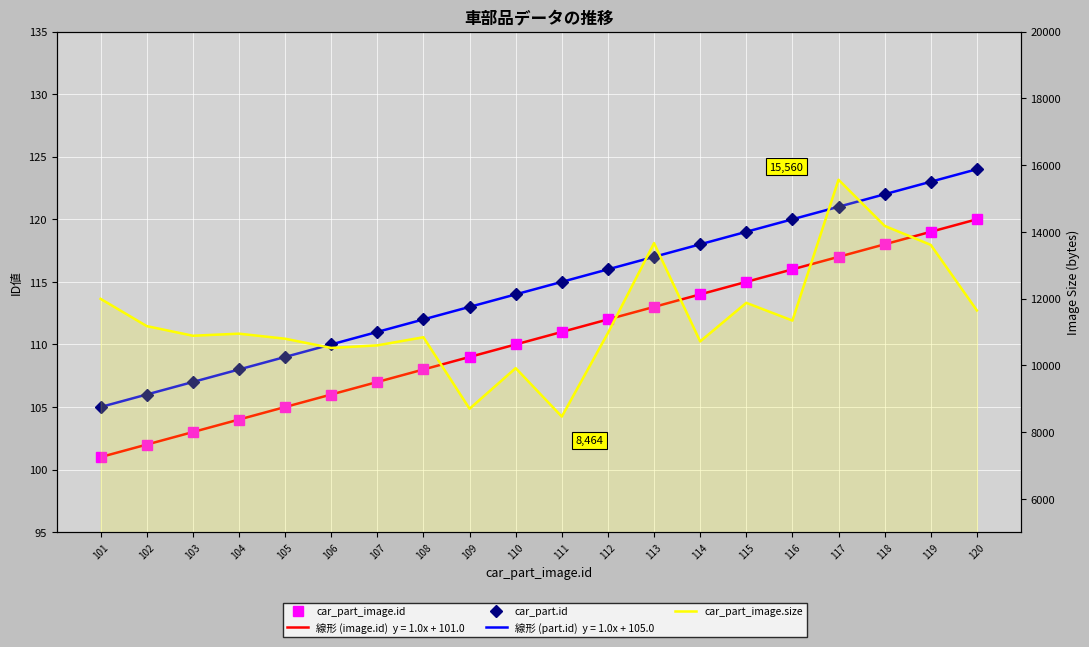

Which has a higher value, 102 or 114?

114